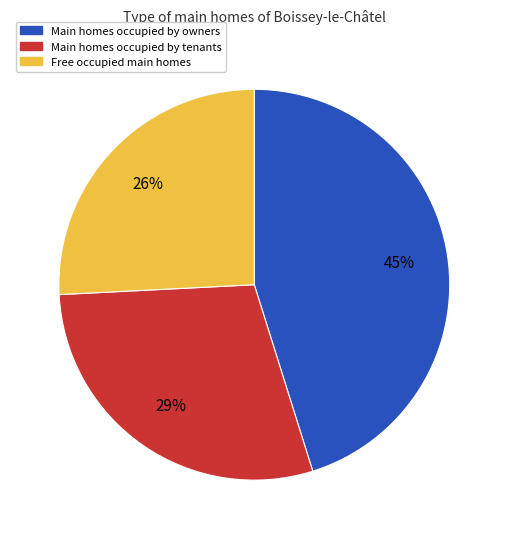

Is there any slice that represents more than half of the pie?

No